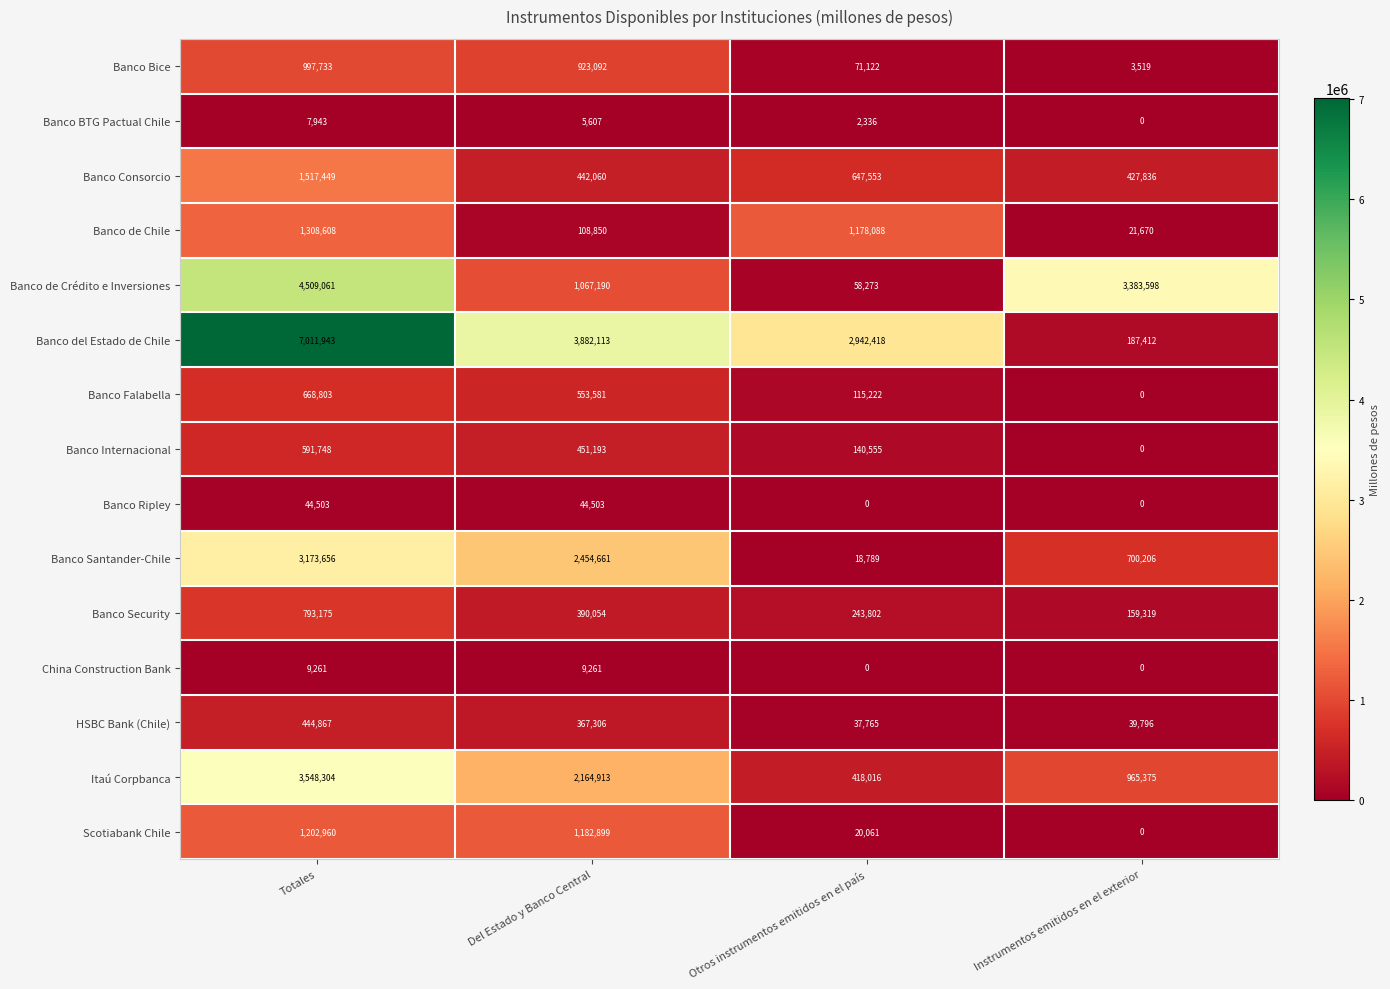

What is the difference between the maximum and minimum values in the Itaú Corpbanca series?

3130288